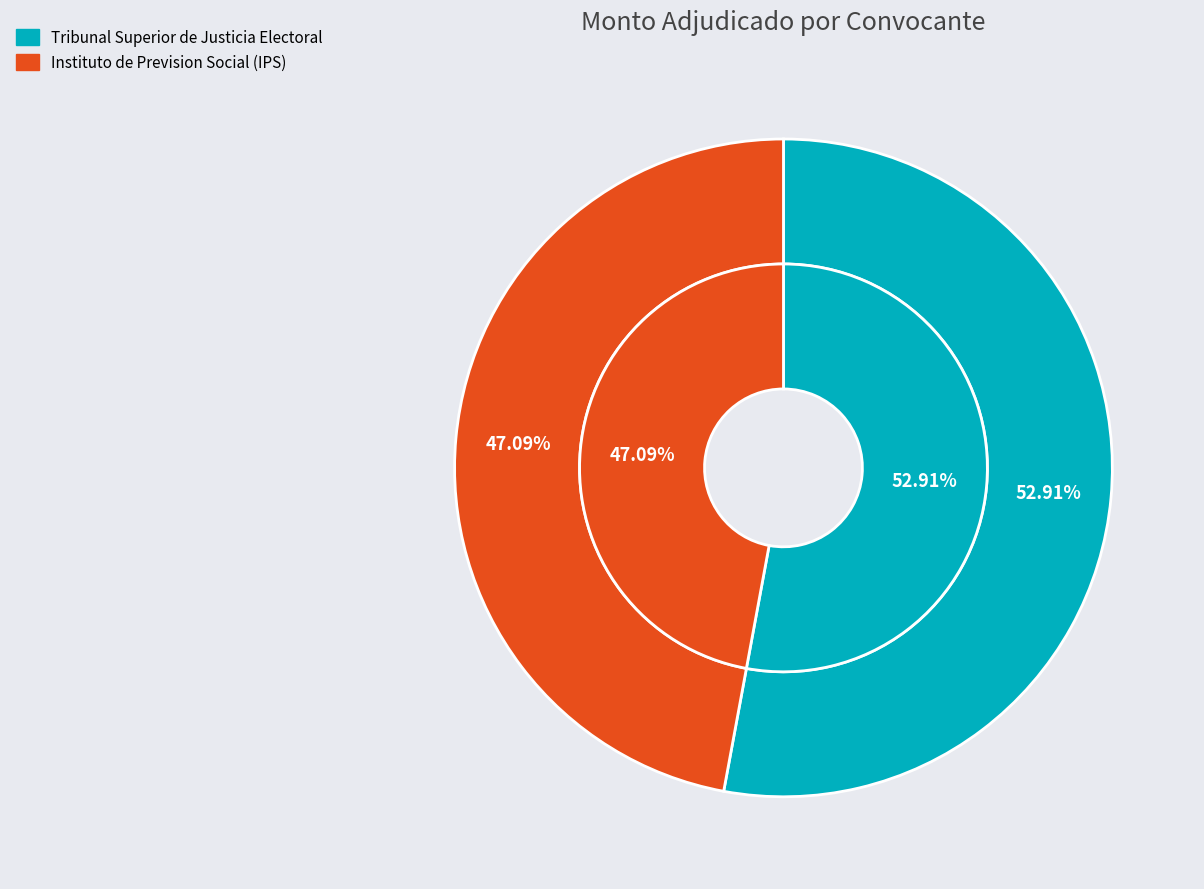

To the nearest percent, what portion does Instituto de Prevision Social (IPS) represent?

47%